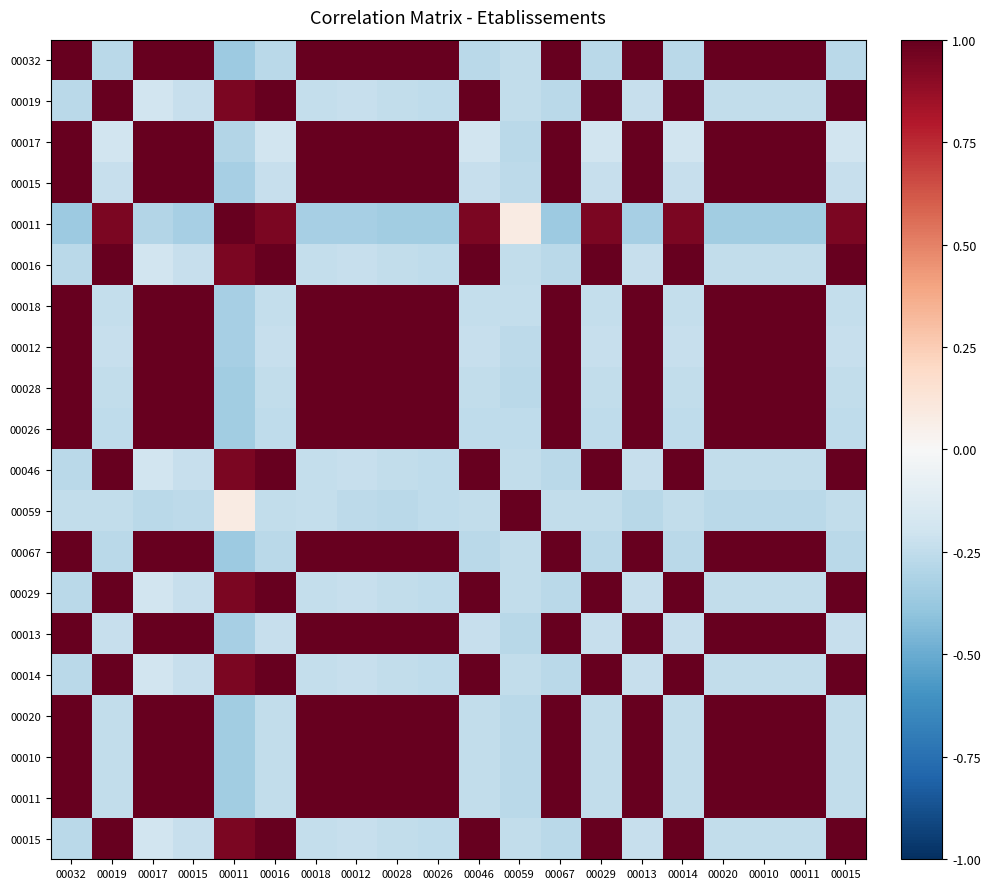

What is the spread (max minus min) of values at 00014?

1.3